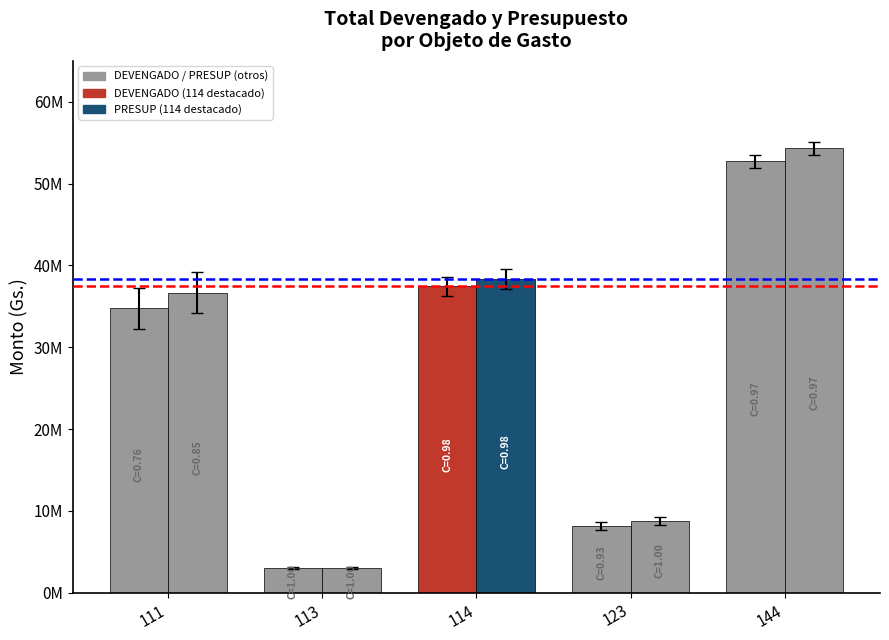

Does the chart contain any negative values?

No